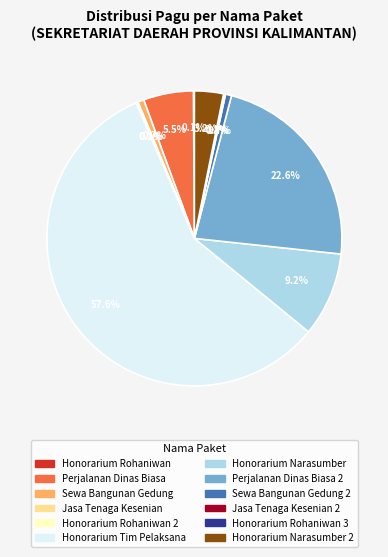

Which slice is the smallest?

Honorarium Rohaniwan